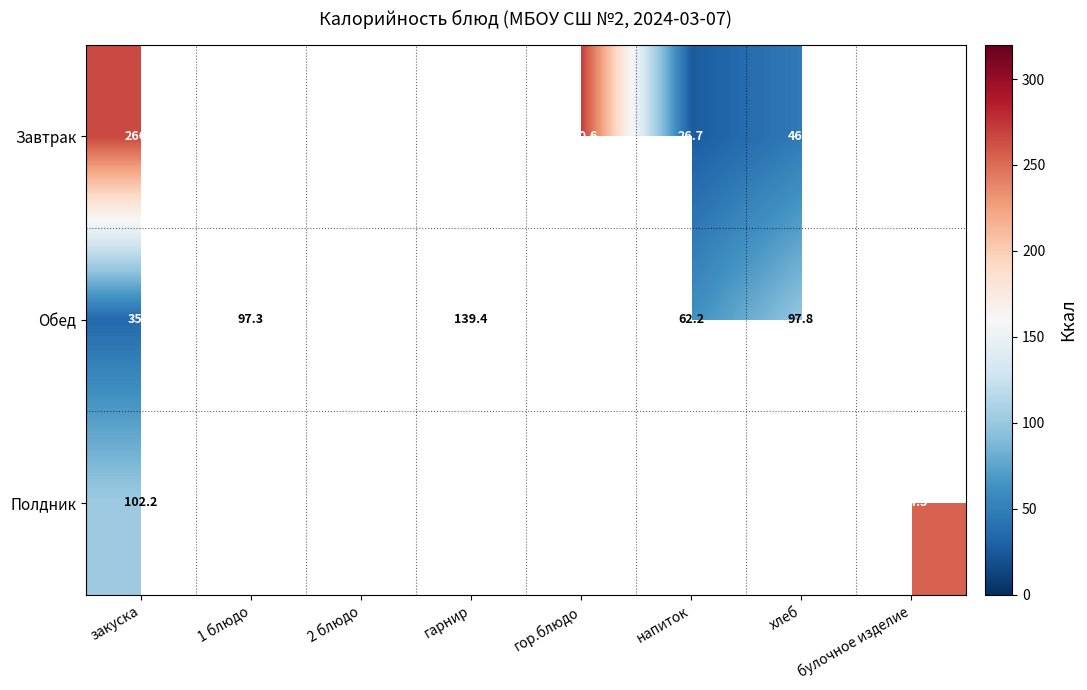

What is the smallest value displayed?

26.7